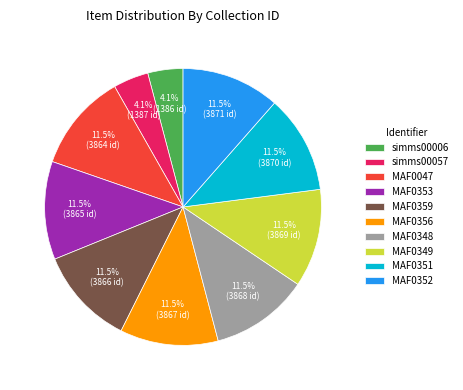

Count the number of slices in the pie.

10